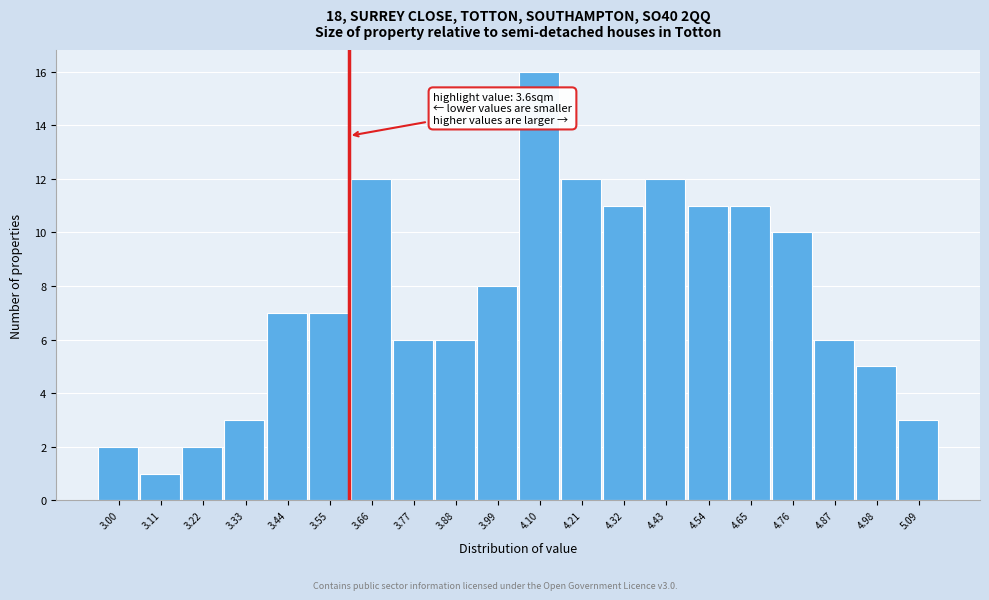

Reading left to right, transcribe all the data shown in this chart.

2	1	2	3	7	7	12	6	6	8	16	12	11	12	11	11	10	6	5	3